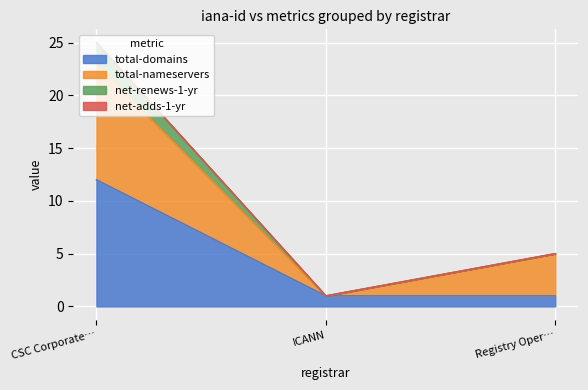

What is the highest value of the total-domains series?

12